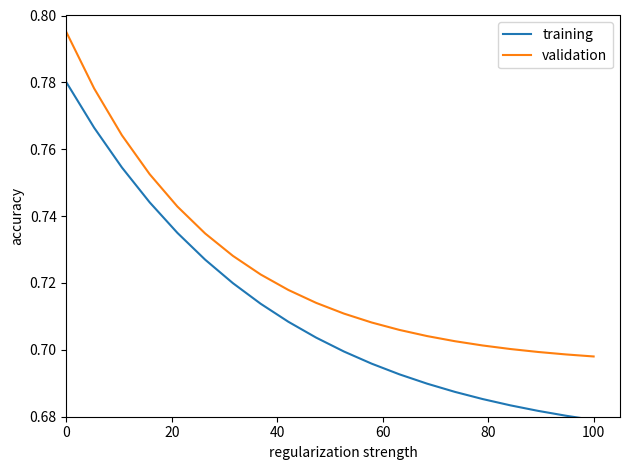

Rank the series by their maximum value, from highest to lowest.

validation, training